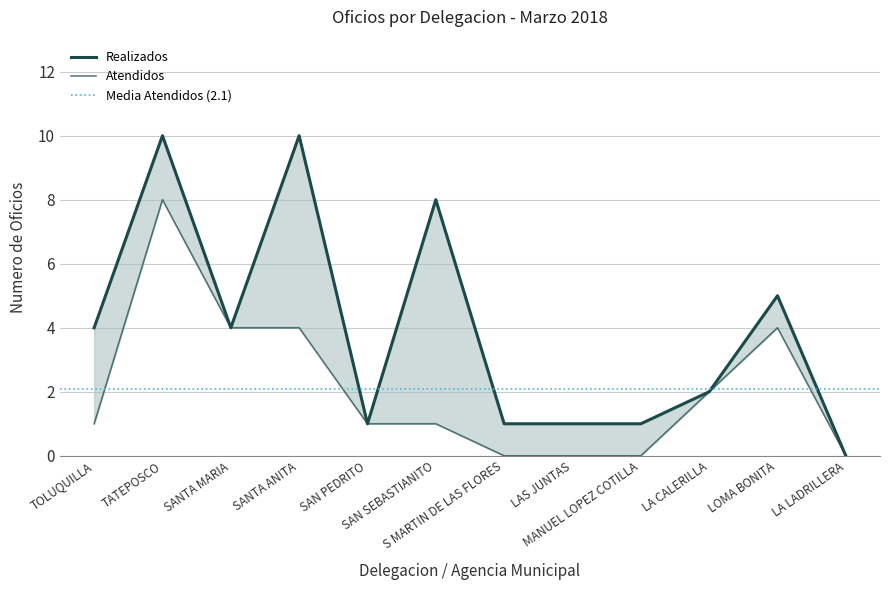

The Realizados series shows 13 at SAN SEBASTIANITO. True or false?

False